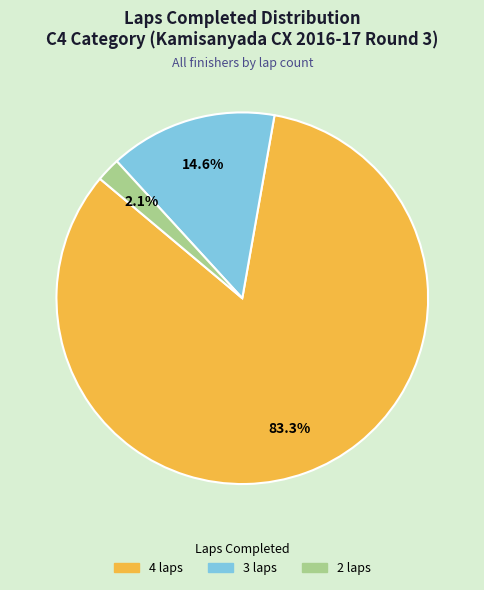

How many segments does this pie chart have?

3